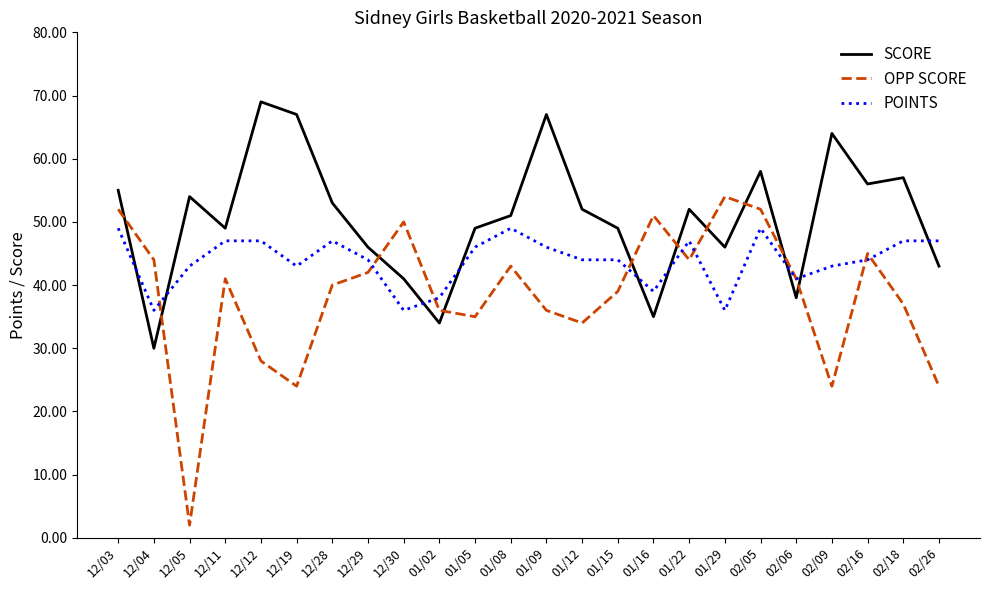

List the series in order of their peak value, highest first.

SCORE, OPP SCORE, POINTS